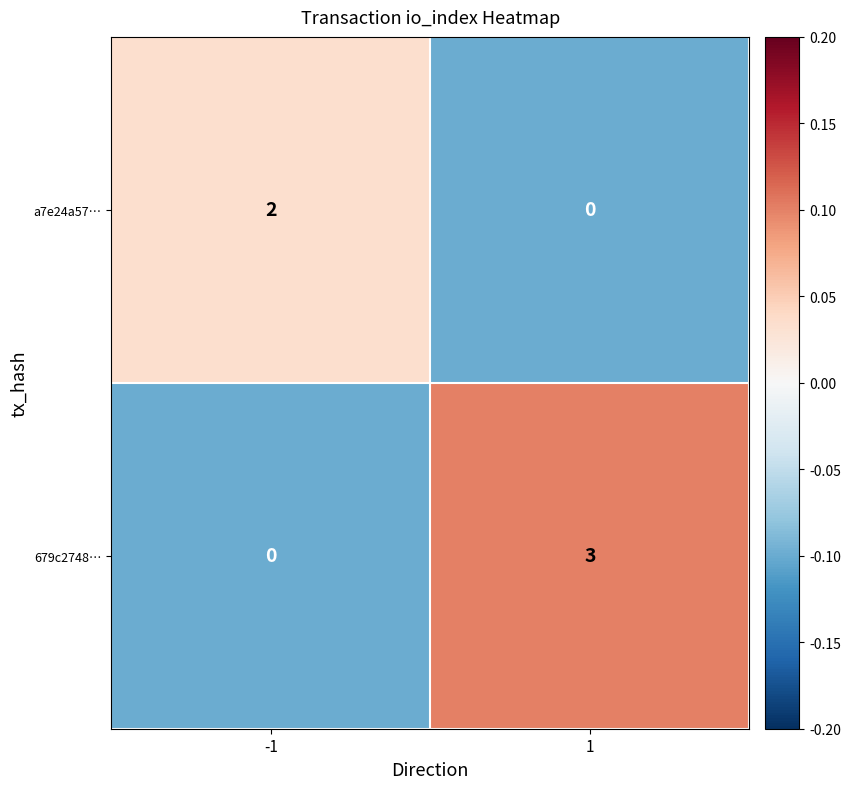

Reading left to right, extract all data points from this chart.

a7e24a57…: -1=2	1=0
679c2748…: -1=0	1=3